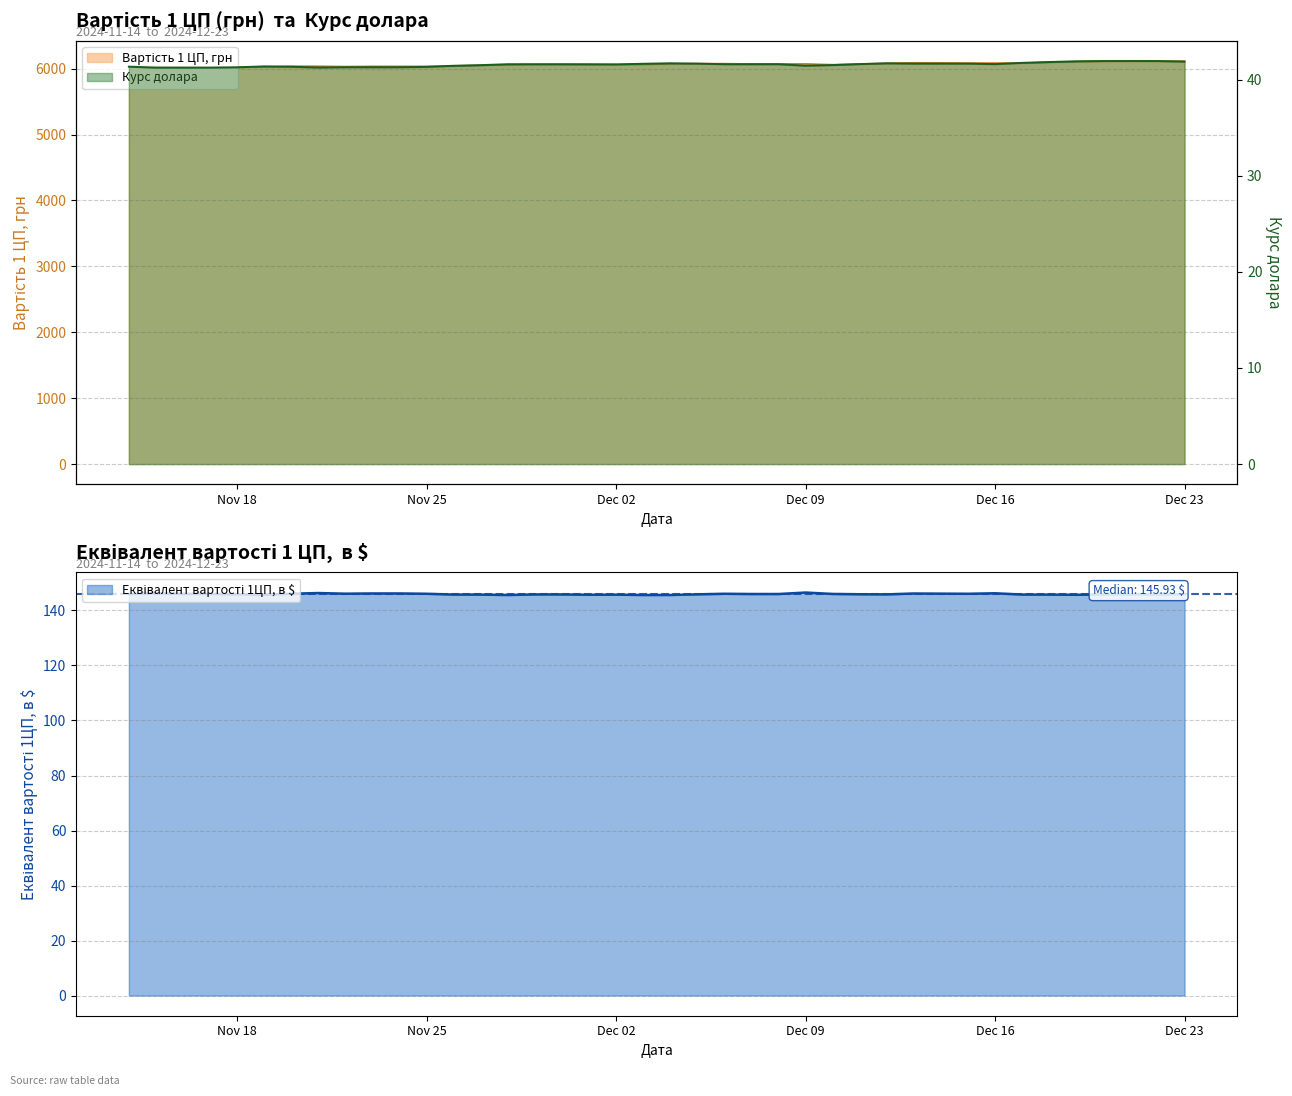

True or false: Вартість 1 ЦП, грн and Еквівалент вартості 1ЦП, в $ cross at least once.

False